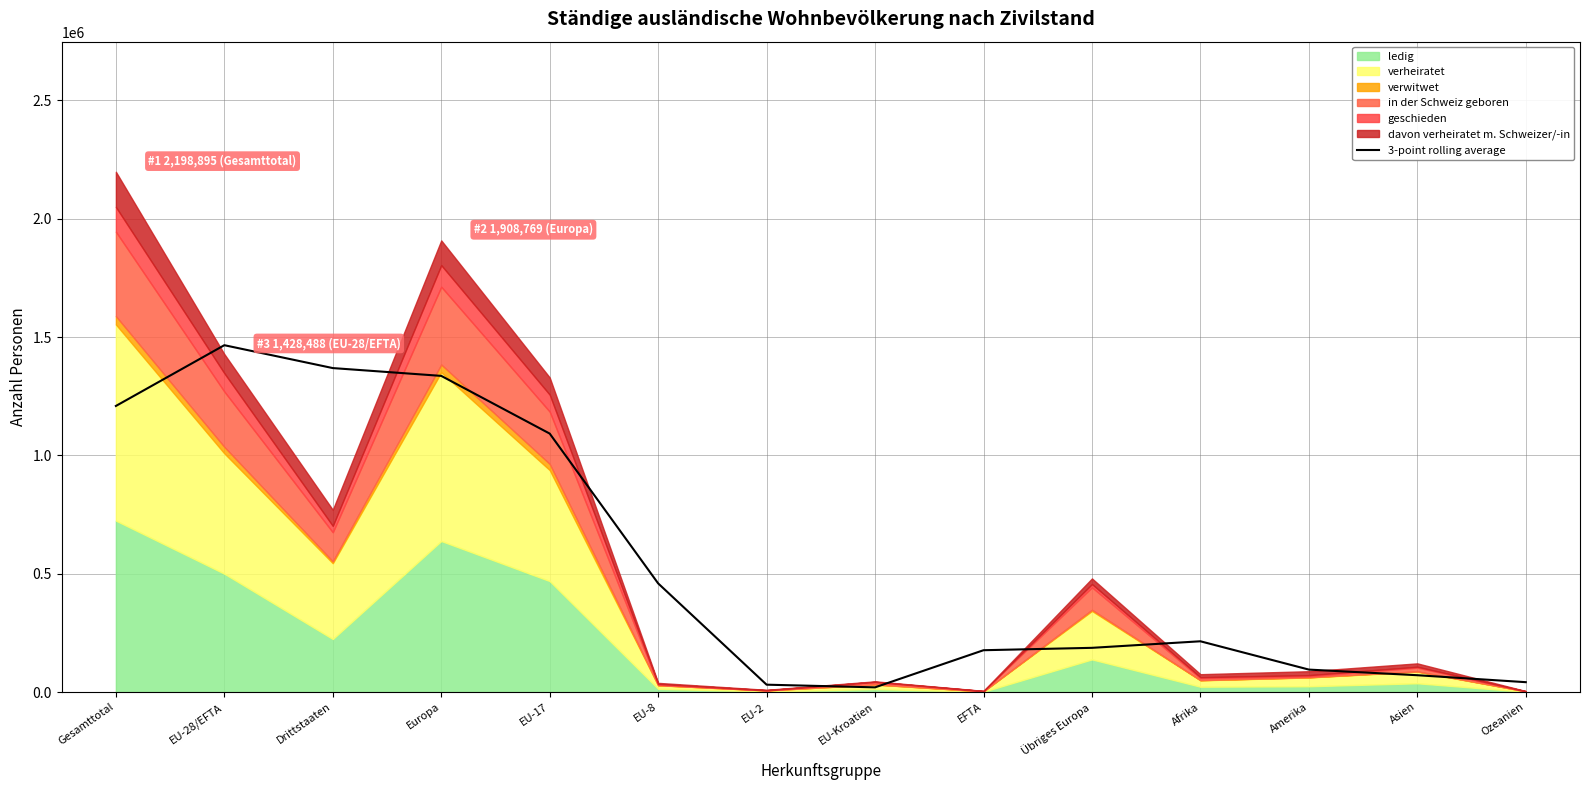

Which category has the highest value in the 3-point rolling average series?

EU-28/EFTA